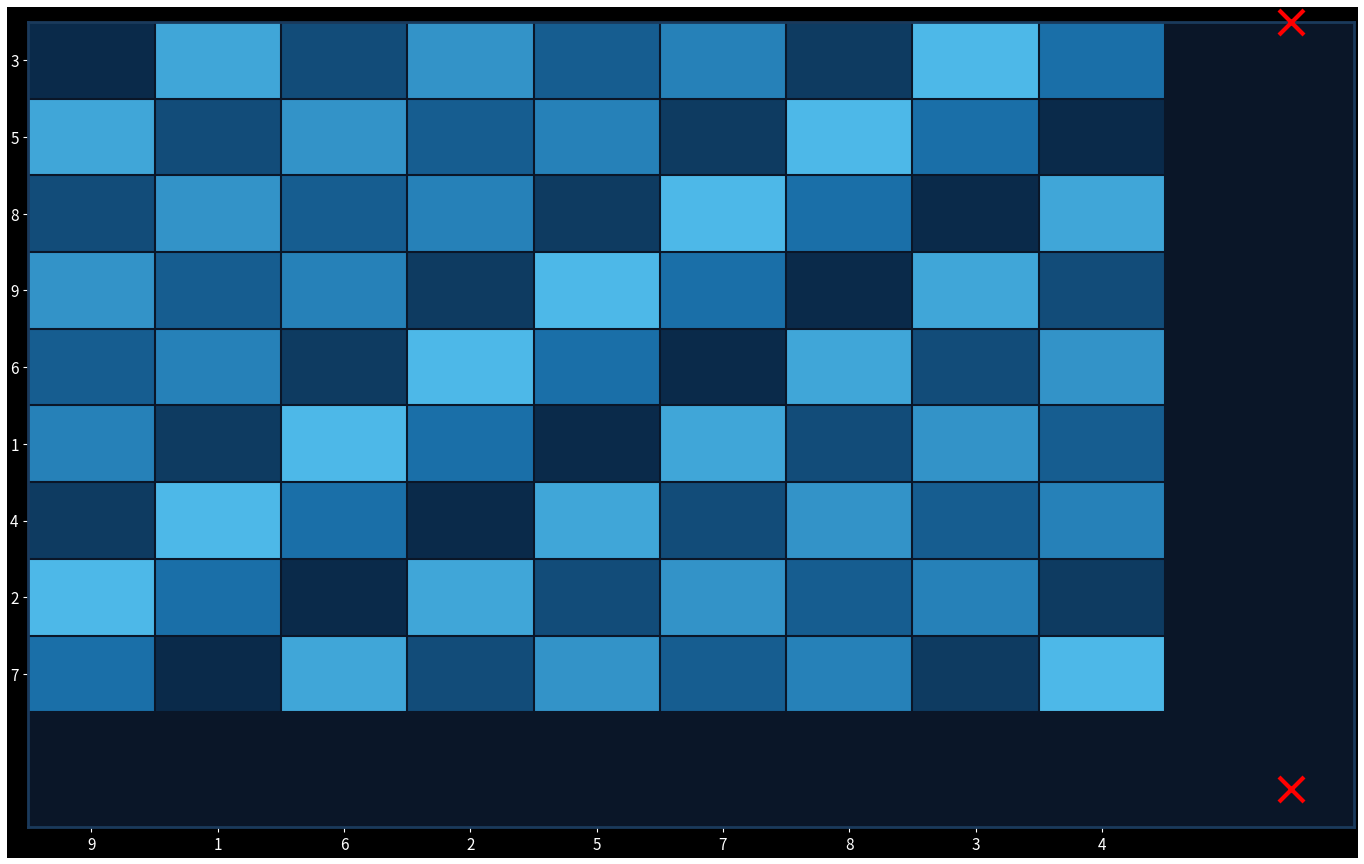

Reading left to right, extract all data points from this chart.

3: 9=1	1=8	6=3	2=7	5=4	7=6	8=2	3=9	4=5
5: 9=8	1=3	6=7	2=4	5=6	7=2	8=9	3=5	4=1
8: 9=3	1=7	6=4	2=6	5=2	7=9	8=5	3=1	4=8
9: 9=7	1=4	6=6	2=2	5=9	7=5	8=1	3=8	4=3
6: 9=4	1=6	6=2	2=9	5=5	7=1	8=8	3=3	4=7
1: 9=6	1=2	6=9	2=5	5=1	7=8	8=3	3=7	4=4
4: 9=2	1=9	6=5	2=1	5=8	7=3	8=7	3=4	4=6
2: 9=9	1=5	6=1	2=8	5=3	7=7	8=4	3=6	4=2
7: 9=5	1=1	6=8	2=3	5=7	7=4	8=6	3=2	4=9